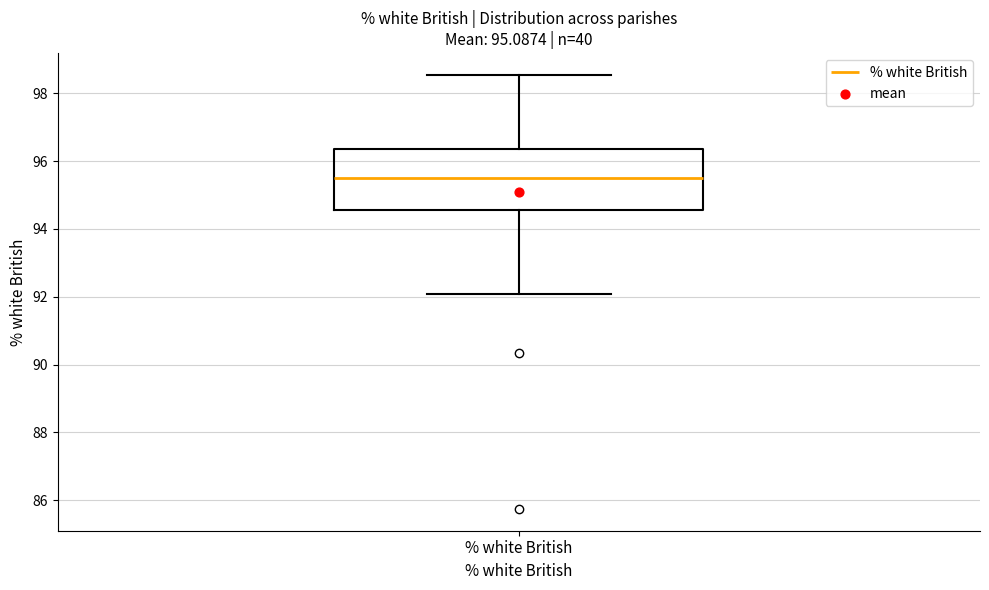

Transcribe this box plot: give where the median line is, the range the box spans, and where the two whiskers end, as read against the y-axis. The values are not printed on the chart, so give them approximately, as read against the axis.

median 95.6, box 94.6 to 96.4, whiskers 92.0 to 98.6